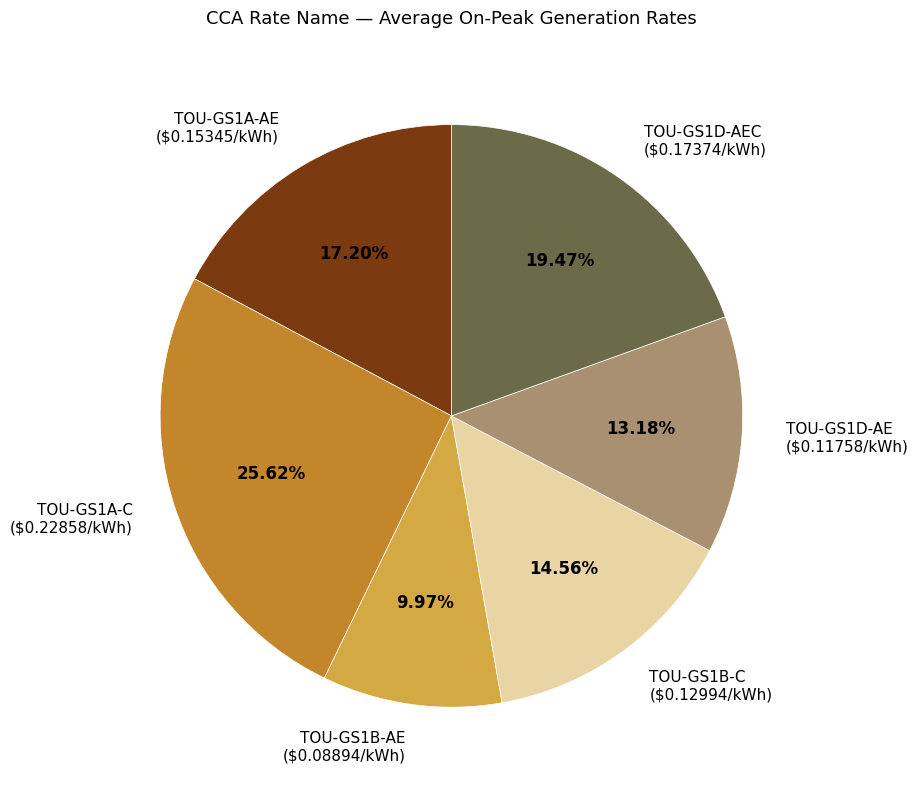

Does any single category account for the majority?

No